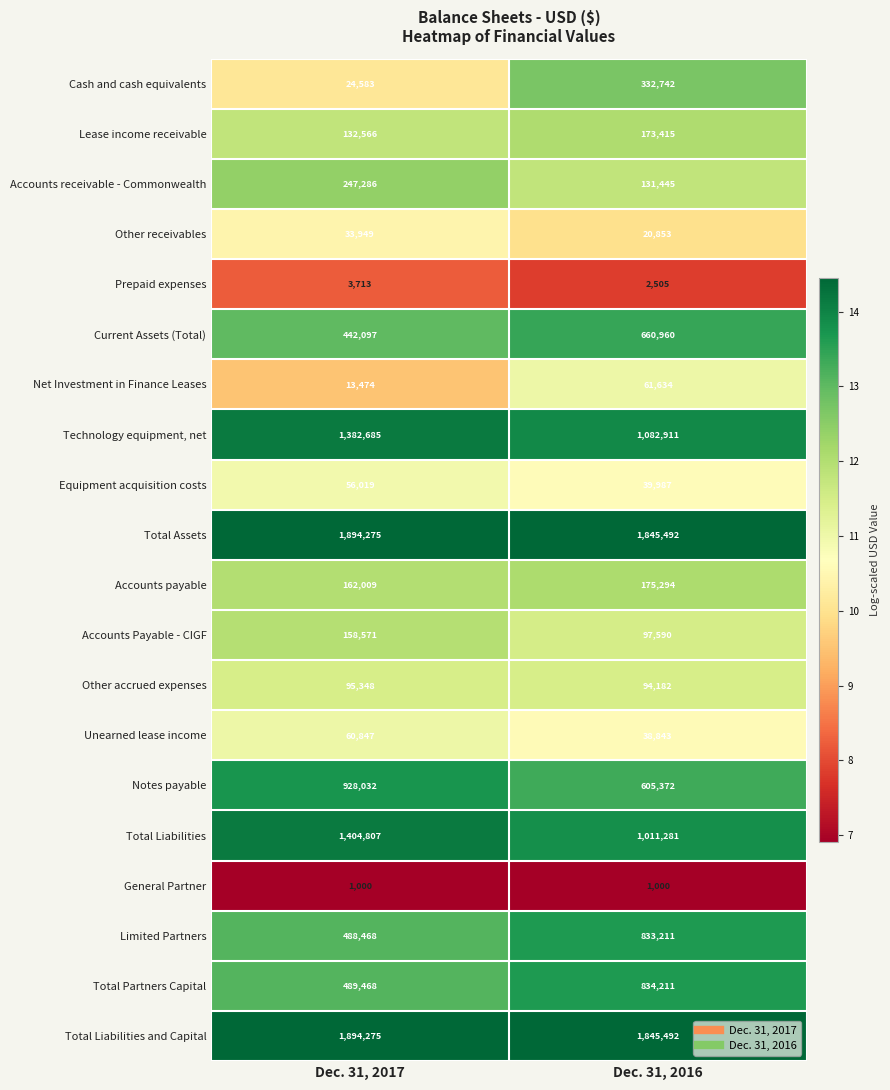

Which series has the largest range (max minus min)?

Total Liabilities